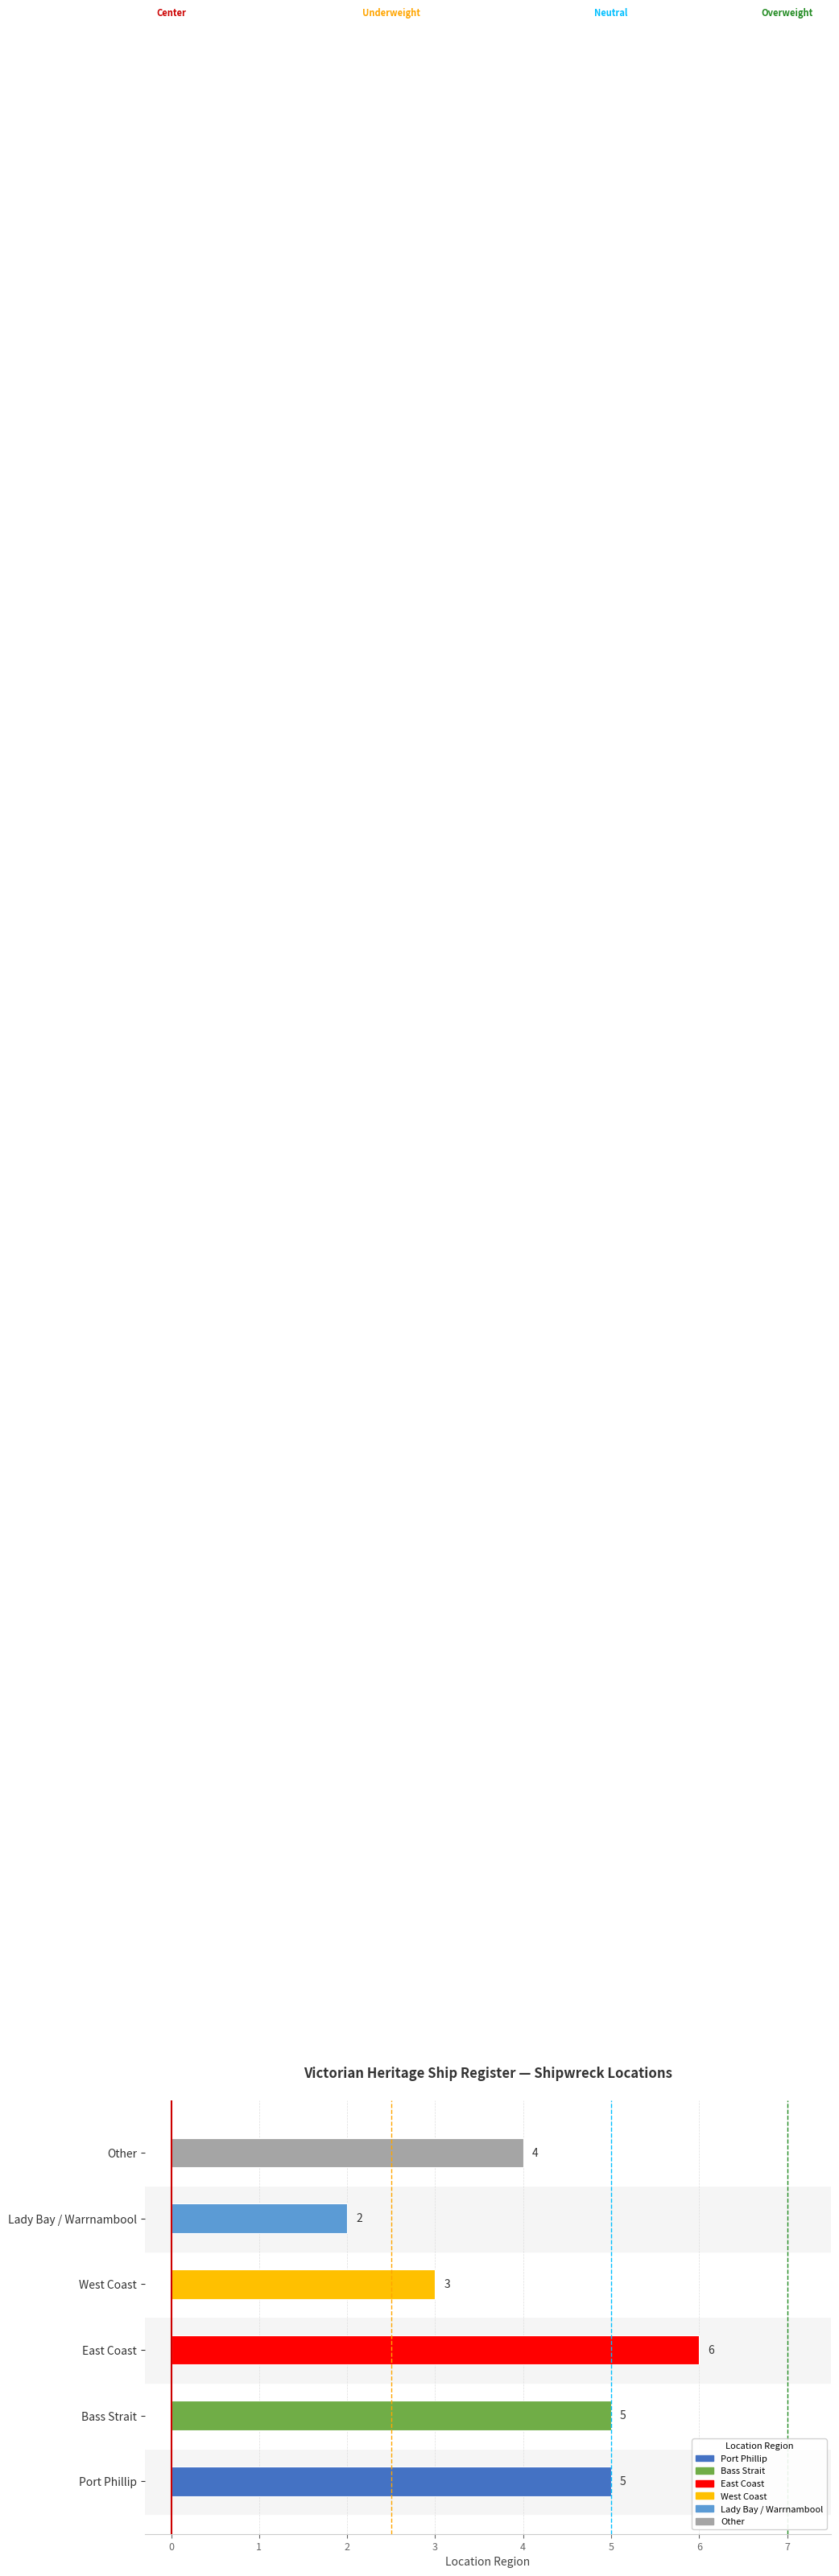

What is the difference between the maximum and second lowest values?

3